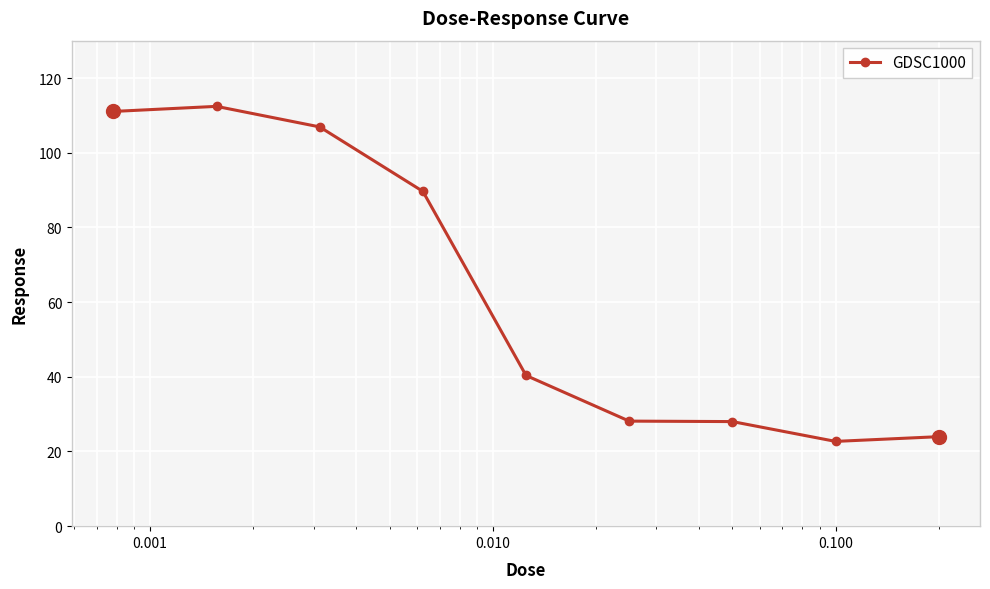

What is the value of the 8th point from the left?

22.7